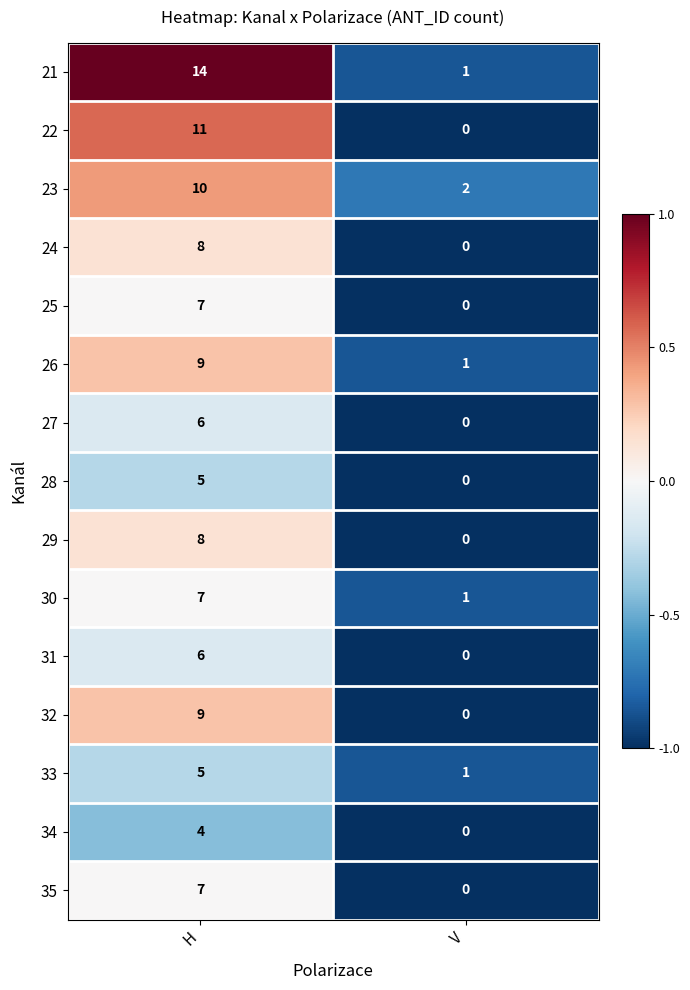

At which category is the sum across all series the highest?

H